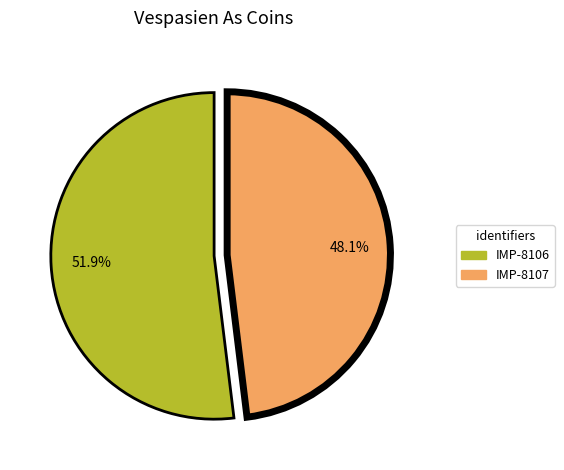

To the nearest percent, what is the difference between the IMP-8107 and IMP-8106 slice percentages?

4%